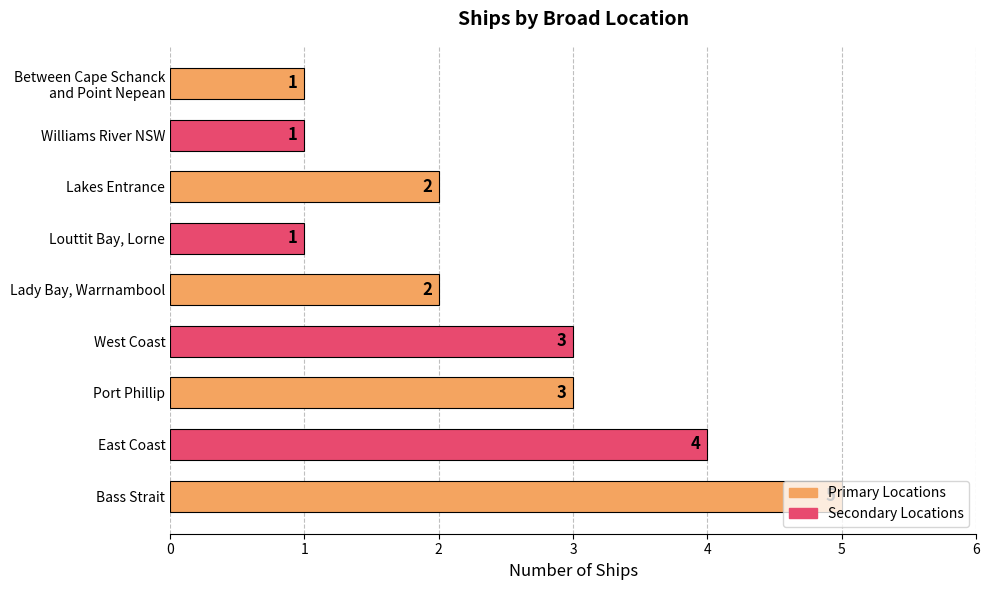

What is the sum of all values?

22